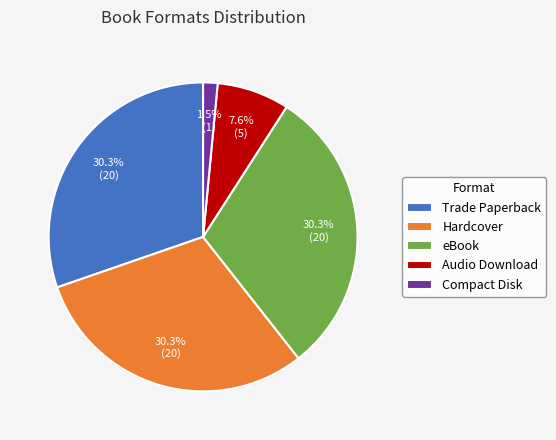

Between Trade Paperback and Compact Disk, which is larger?

Trade Paperback